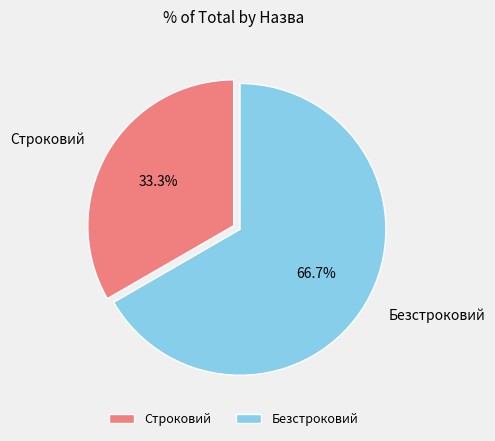

Rank the categories by value from lowest to highest.

Строковий, Безстроковий